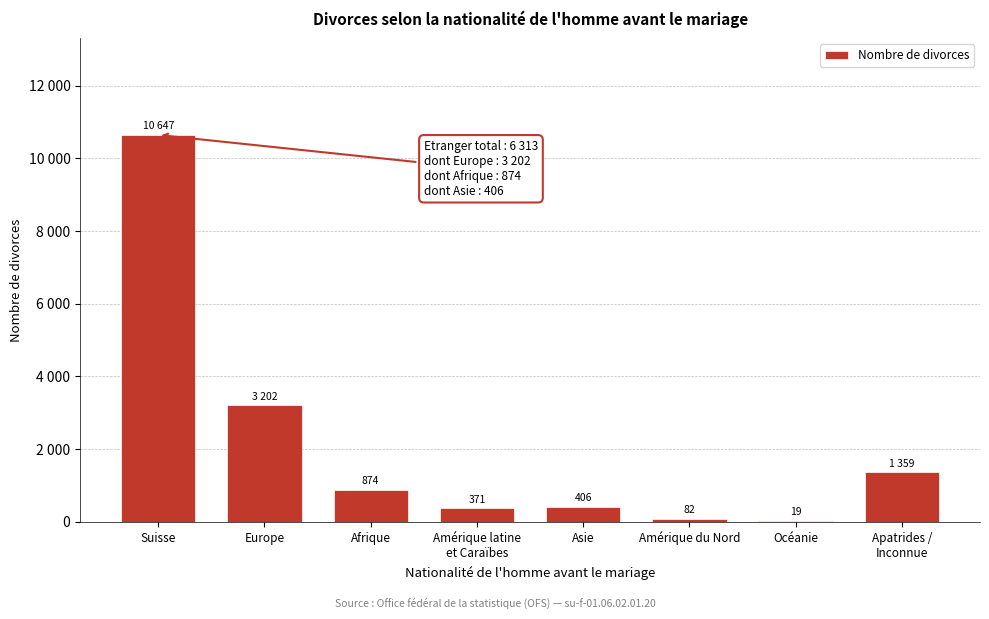

Are the bars horizontal?

No